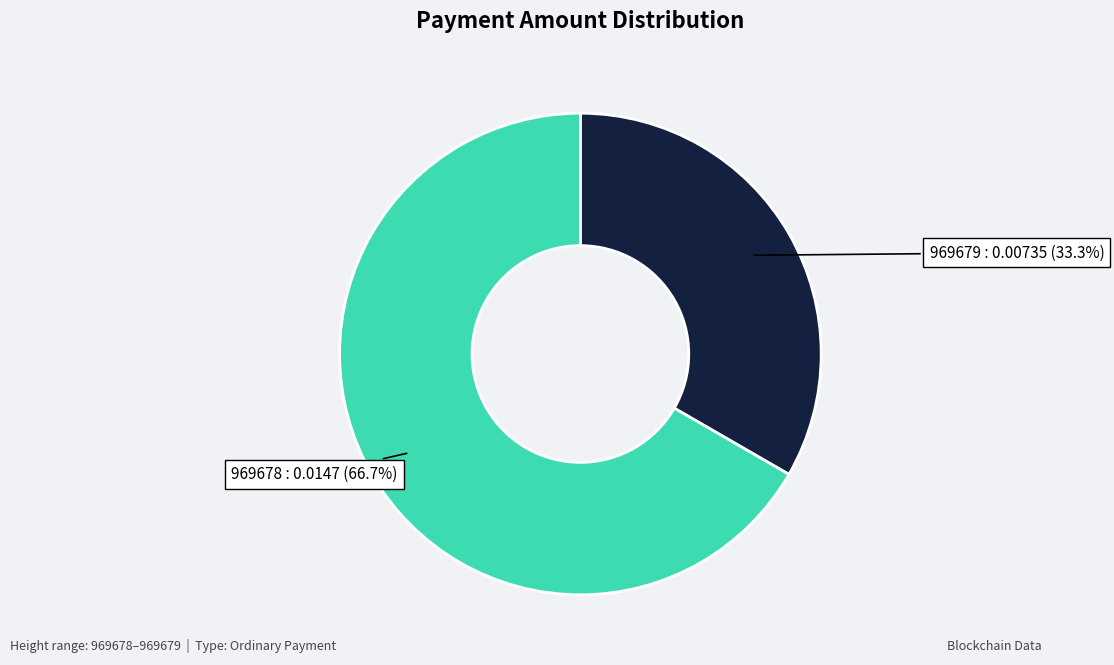

To the nearest percent, what portion does 969678 represent?

67%